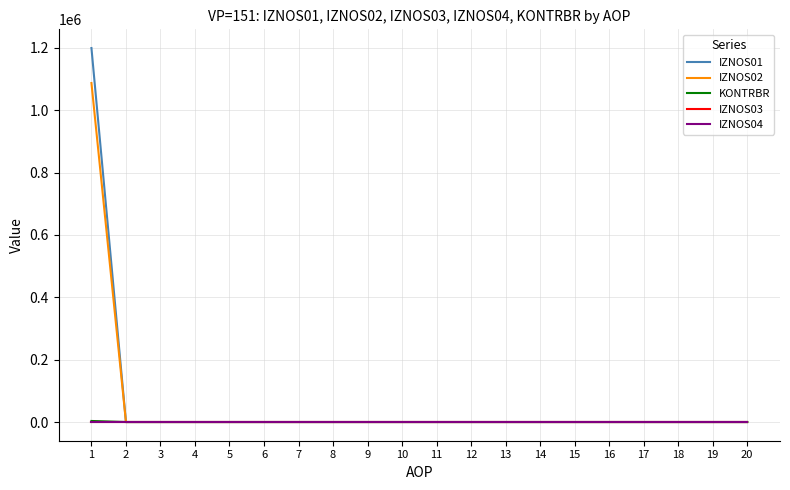

True or false: IZNOS04 and IZNOS02 cross at least once.

False